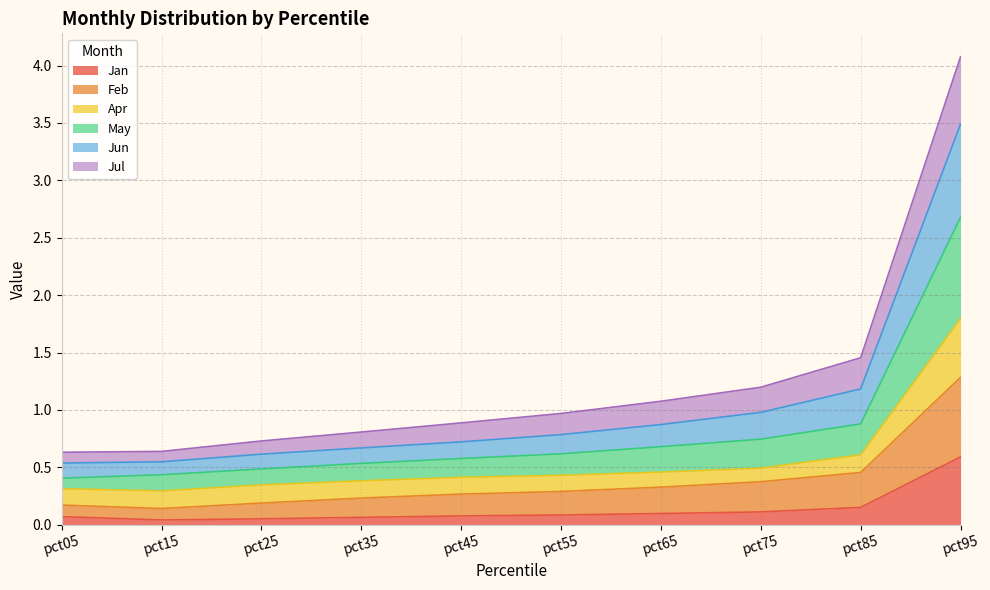

At which label does Jan reach its peak?

pct95